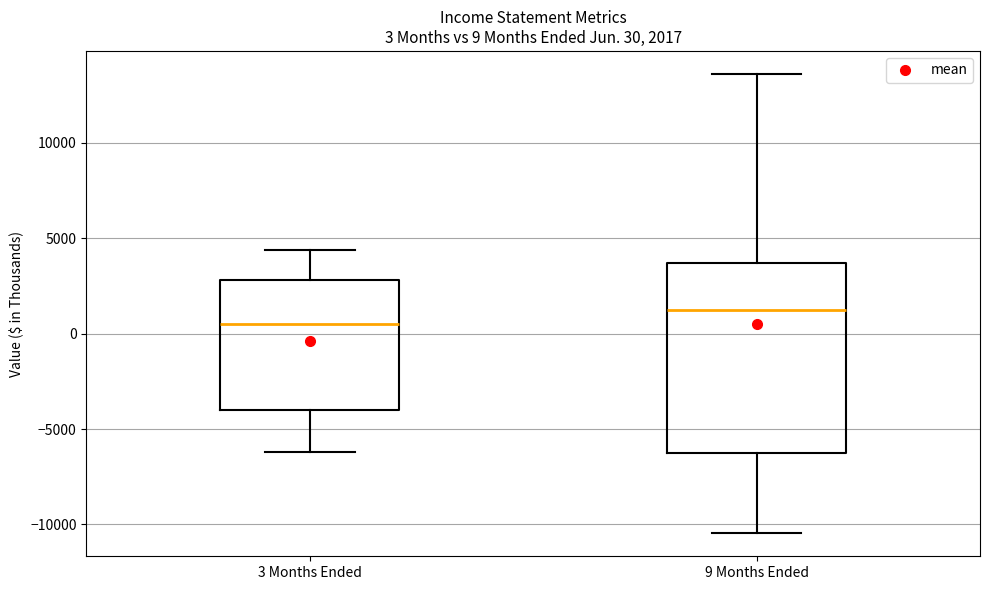

Which box's median line is the lowest?

3 Months Ended